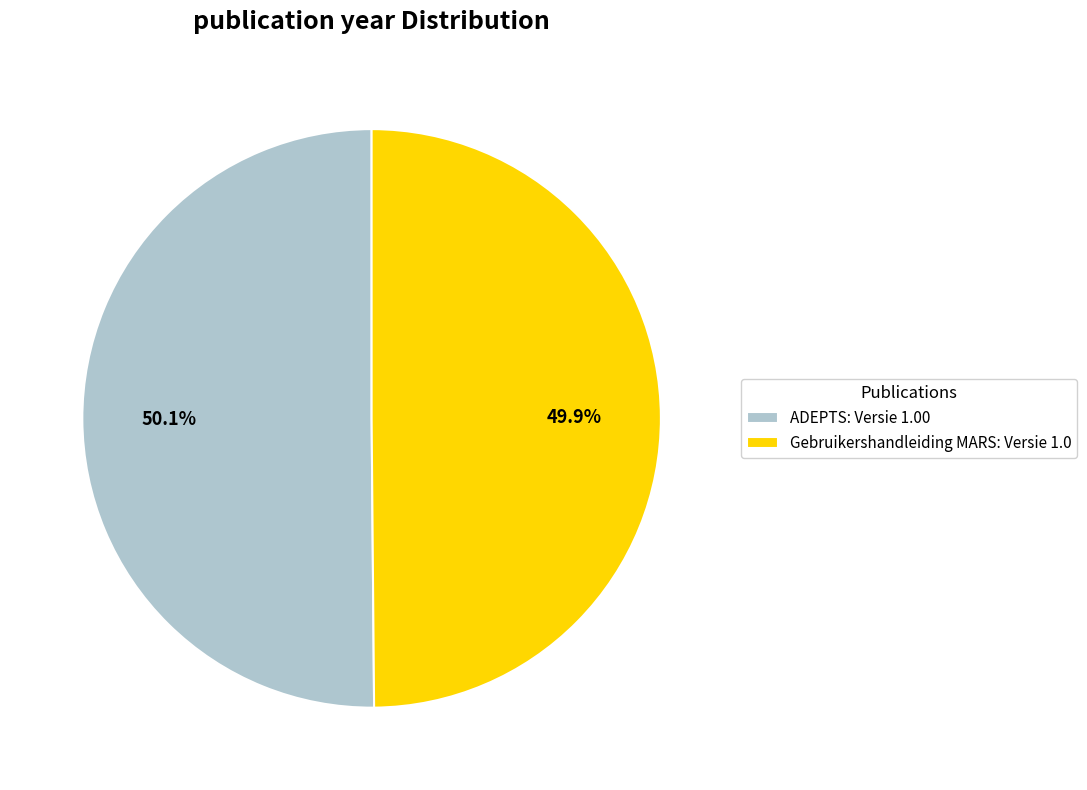

Is it true that ADEPTS: Versie 1.00 is 63% of the pie?

False